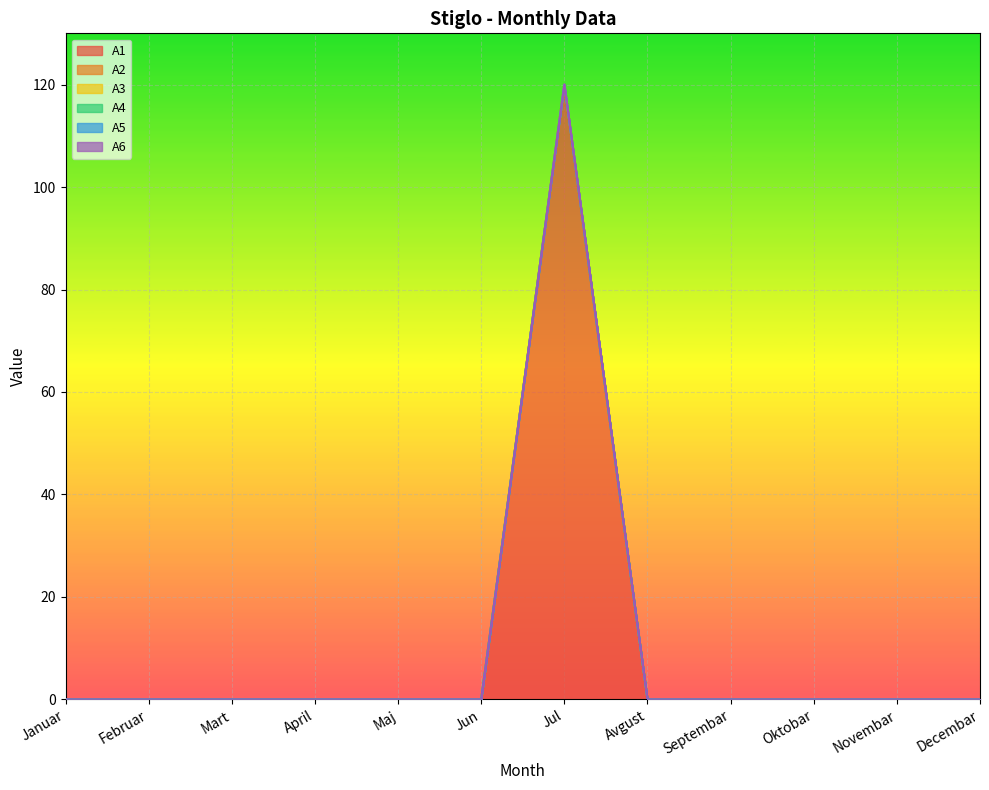

Reading right to left, extract all data points from this chart.

A1: 0	0	0	0	0	120	0	0	0	0	0	0
A2: 0	0	0	0	0	0	0	0	0	0	0	0
A3: 0	0	0	0	0	0	0	0	0	0	0	0
A4: 0	0	0	0	0	0	0	0	0	0	0	0
A5: 0	0	0	0	0	0	0	0	0	0	0	0
A6: 0	0	0	0	0	0	0	0	0	0	0	0